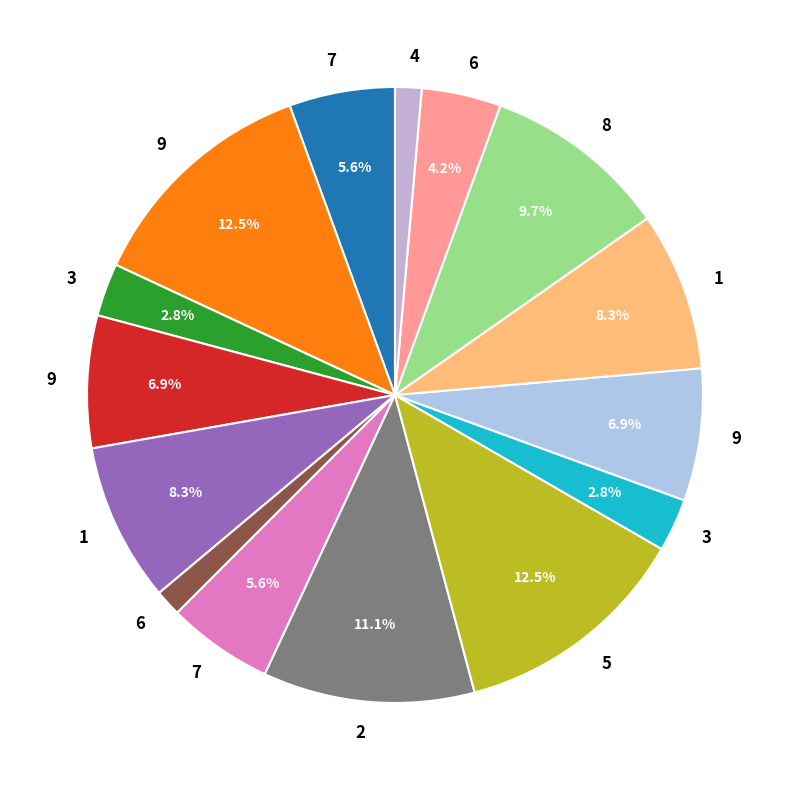

Is there any slice that represents more than half of the pie?

No